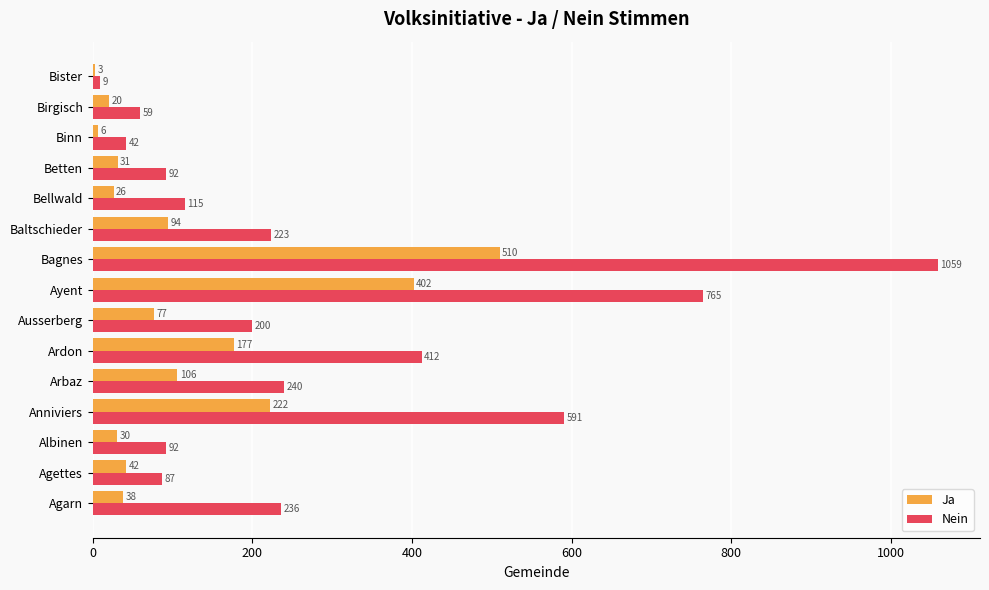

Which category has the highest value across all series?

Bagnes